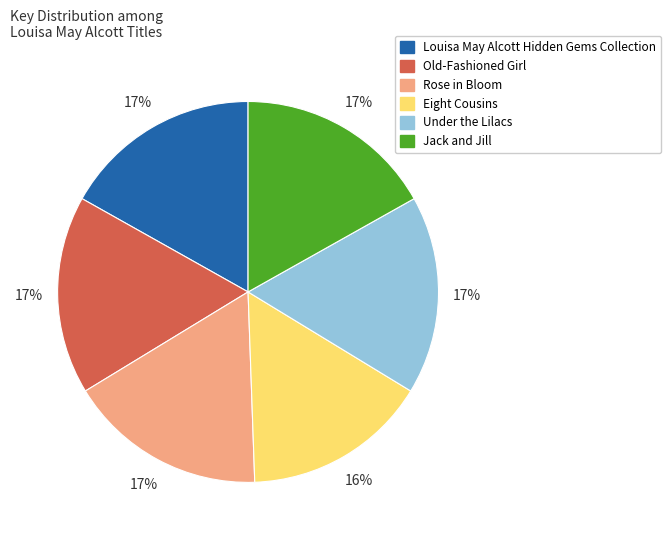

Combined, do Eight Cousins and Old-Fashioned Girl account for over 50%?

No